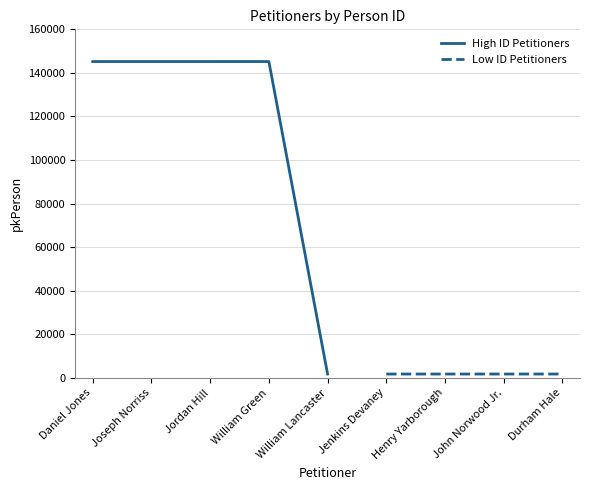

What is the sum of all values?

589763